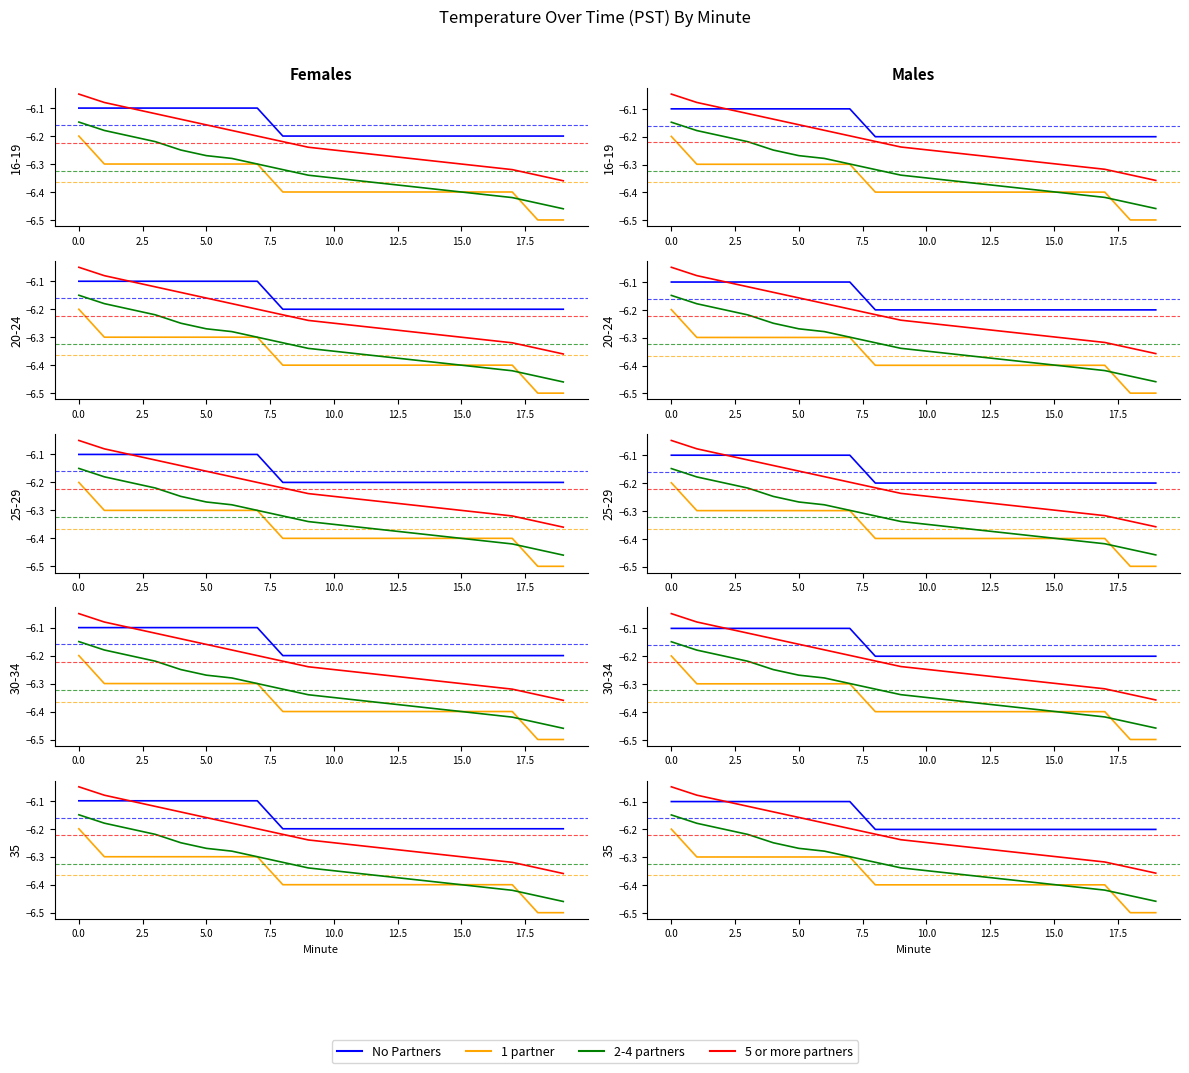

True or false: 2-4 partners and 5 or more partners cross at least once.

False